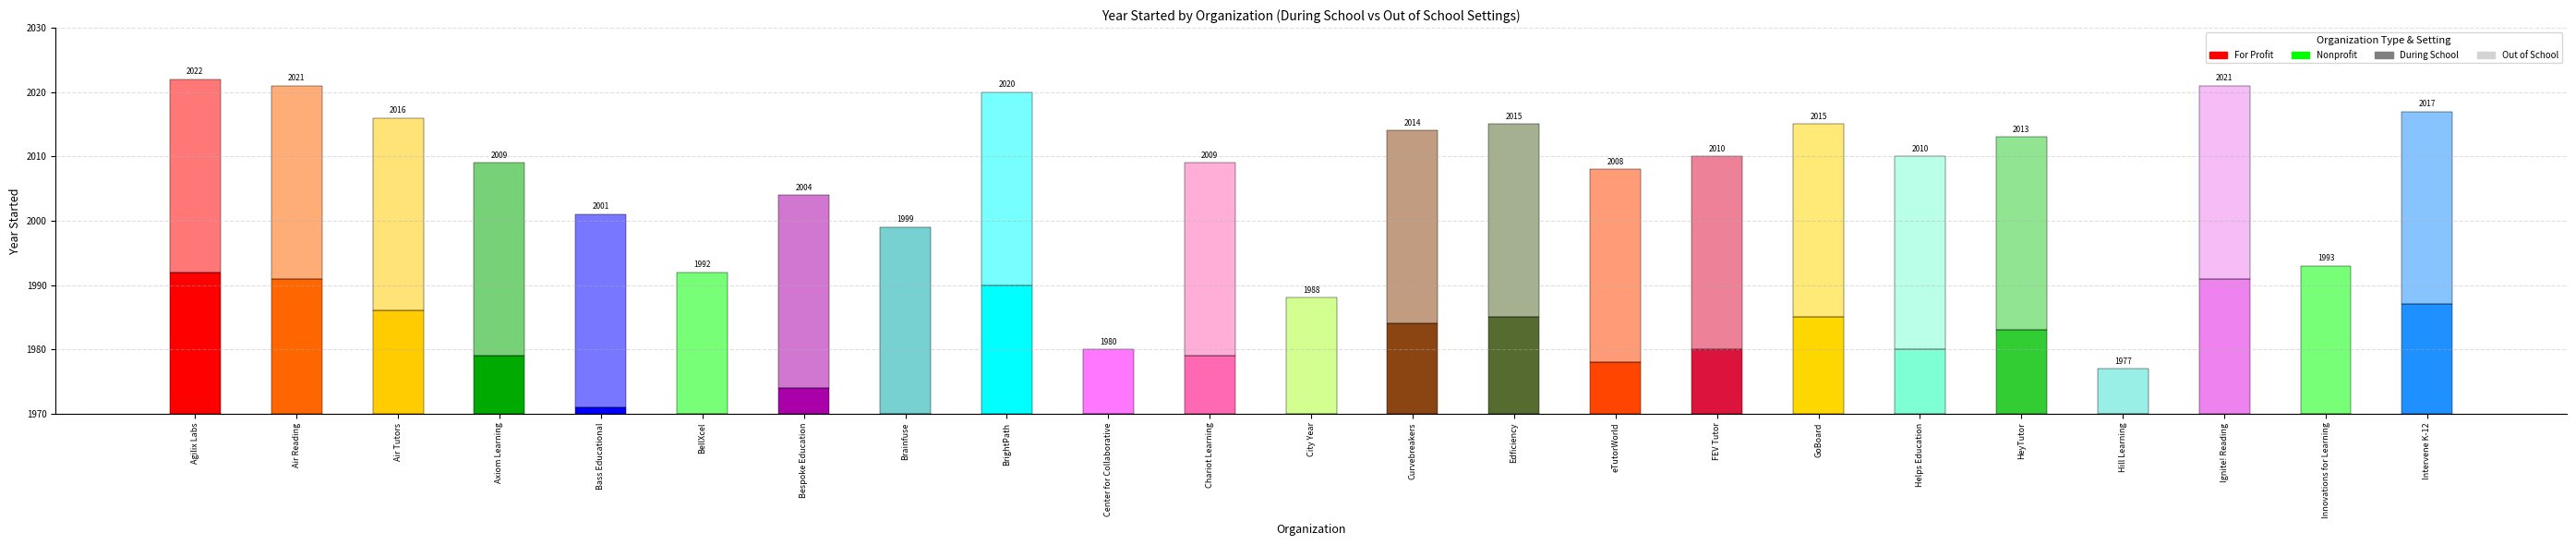

True or false: Out of School has a value of 7 at Hill Learning.

True